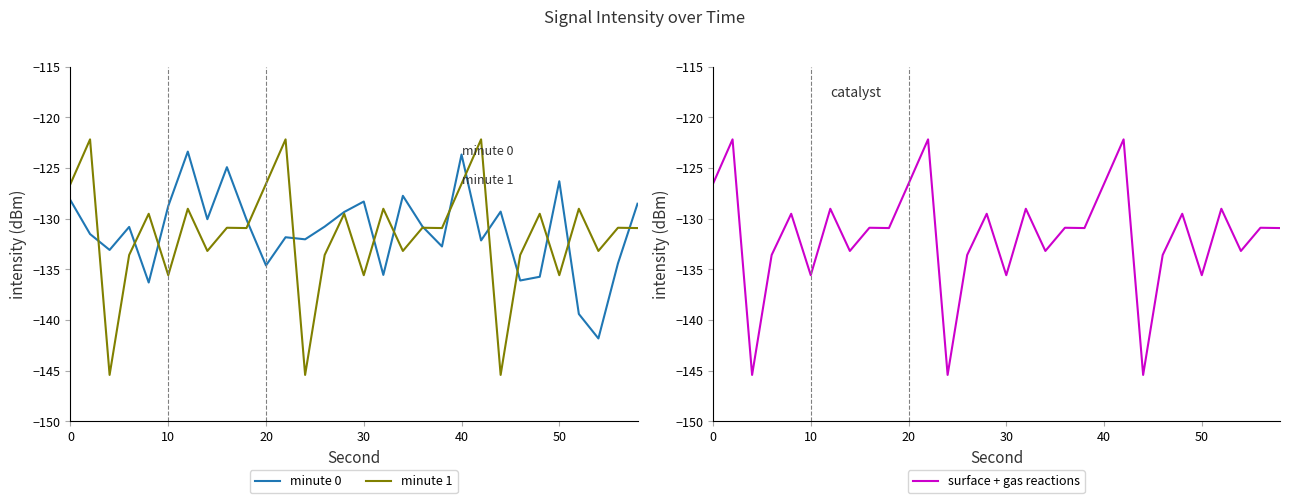

The value of minute 1 at 10 is -135.6. True or false?

True